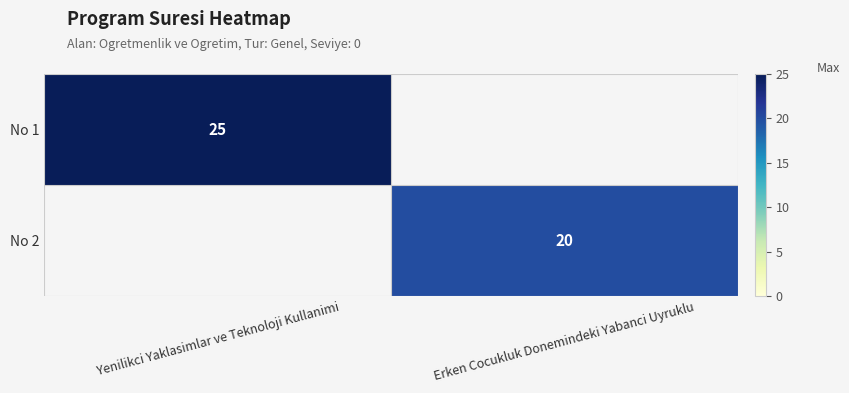

What is the total value across all series at Yenilikci Yaklasimlar ve Teknoloji Kullanimi?

25